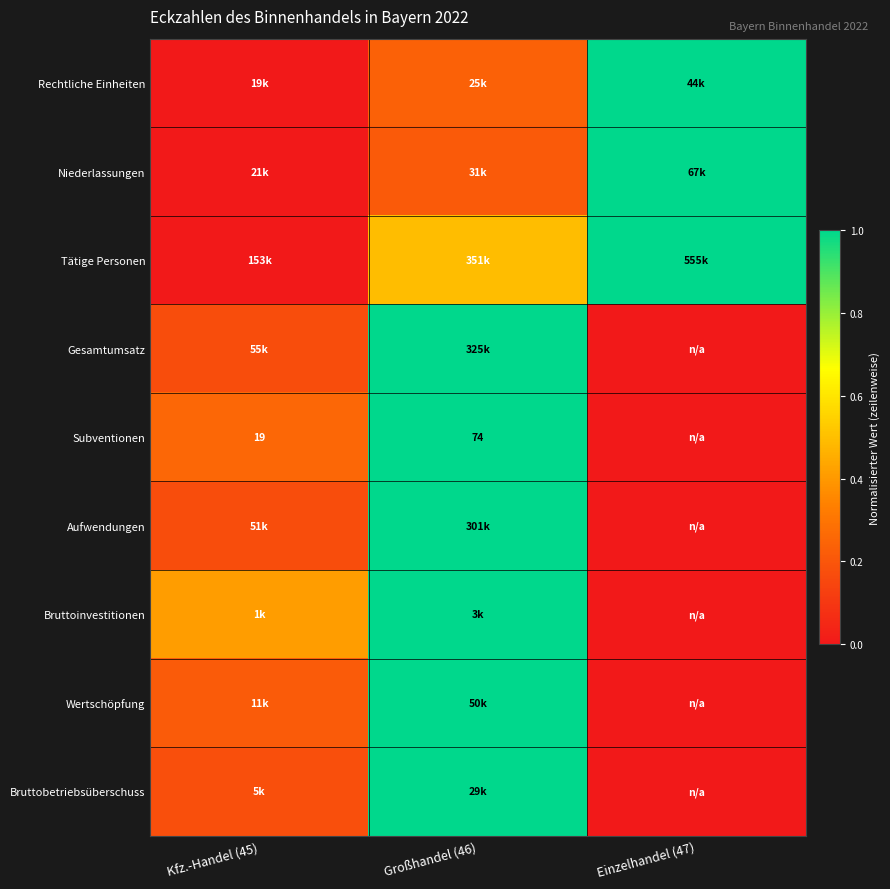

Which has a higher value, Kfz.-Handel (45) or Einzelhandel (47)?

Einzelhandel (47)